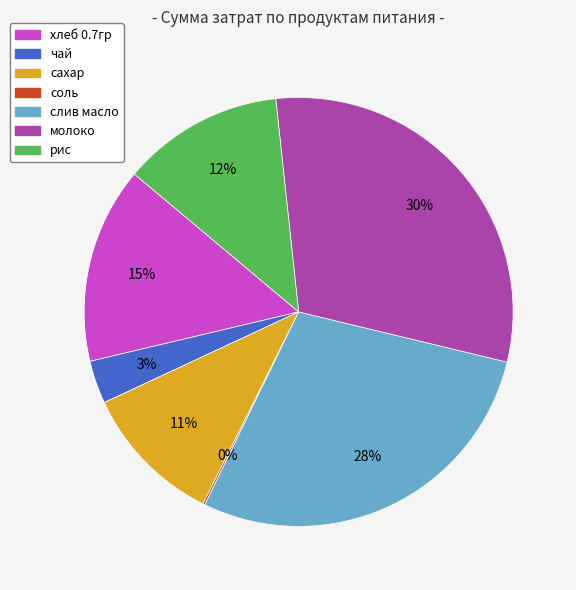

Combined, do чай and сахар account for over 50%?

No